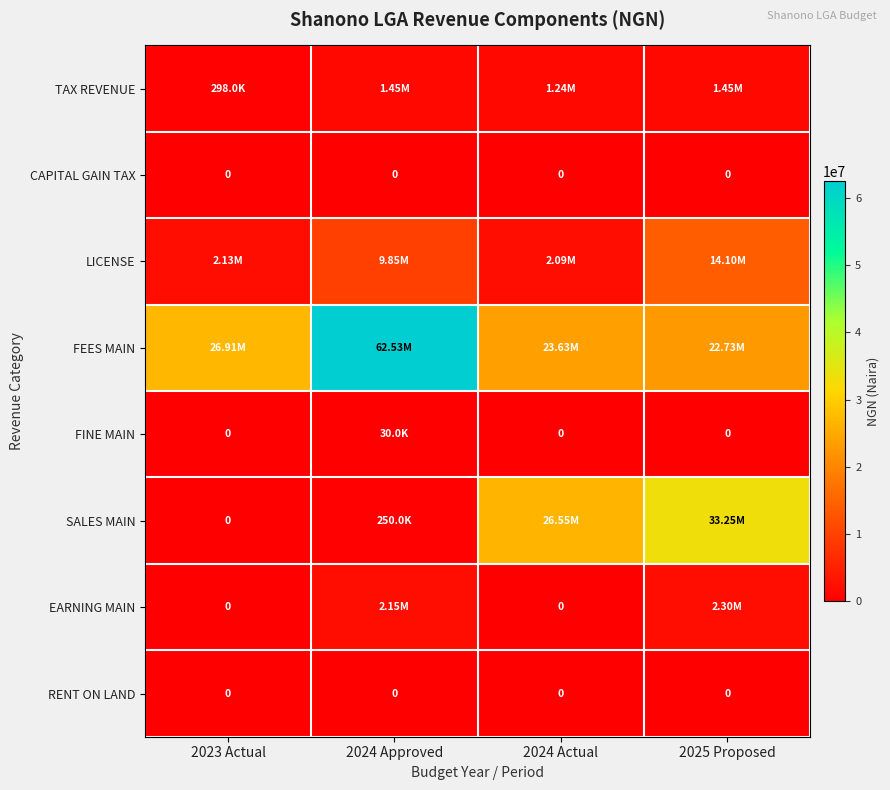

Rank the categories by LICENSE value from highest to lowest.

2025 Proposed, 2024 Approved, 2023 Actual, 2024 Actual